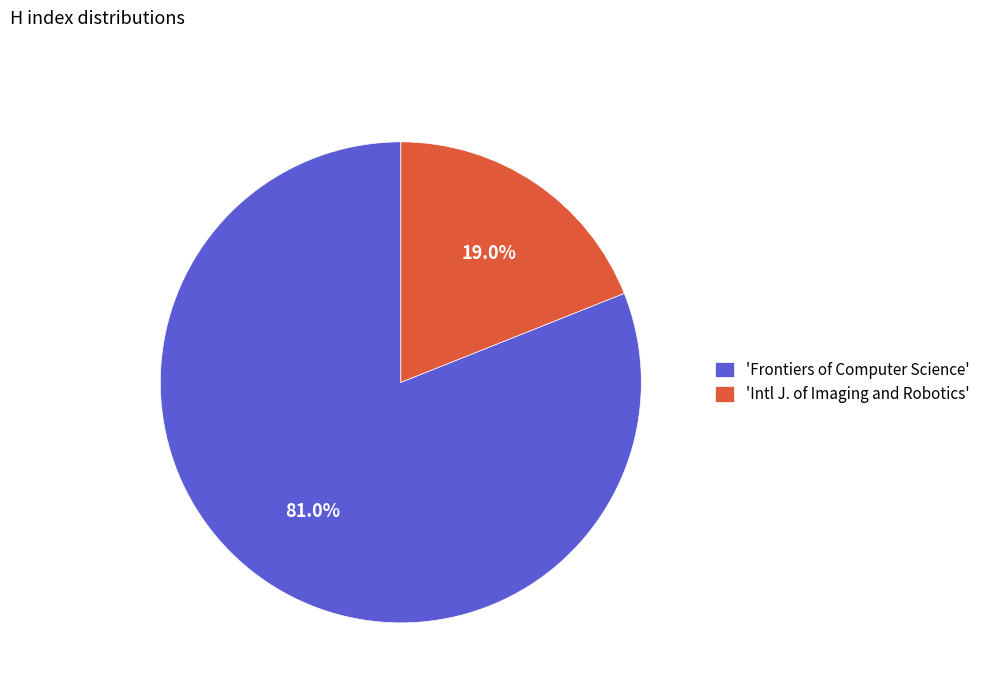

Rank the categories by value from lowest to highest.

'Intl J. of Imaging and Robotics', 'Frontiers of Computer Science'